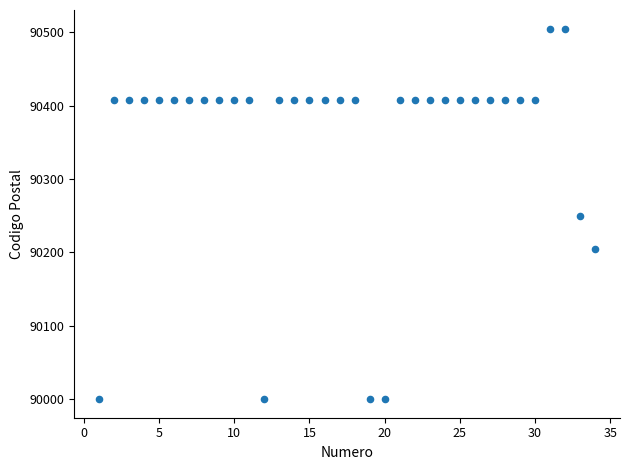

What is the range of Y values (max minus min)?

505